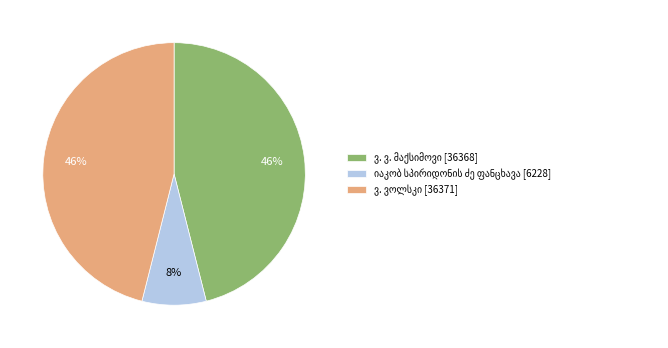

How many segments does this pie chart have?

3